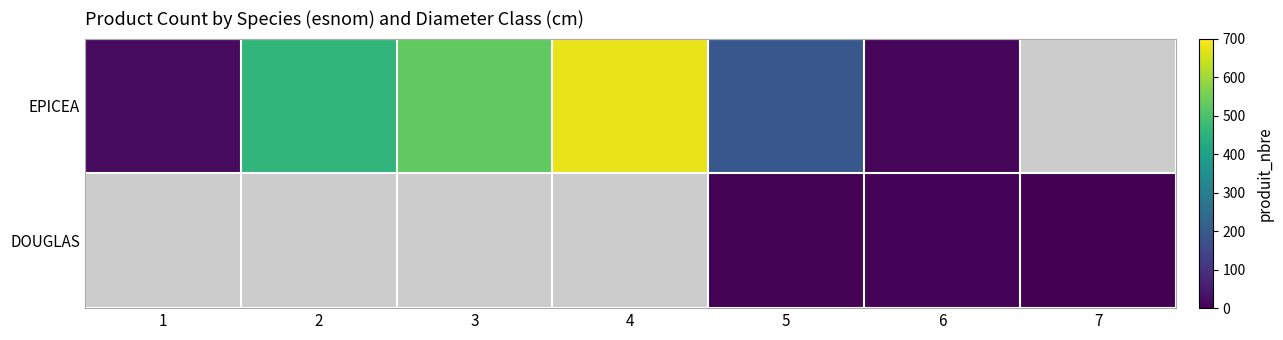

Read the DOUGLAS value at 5.

3.0